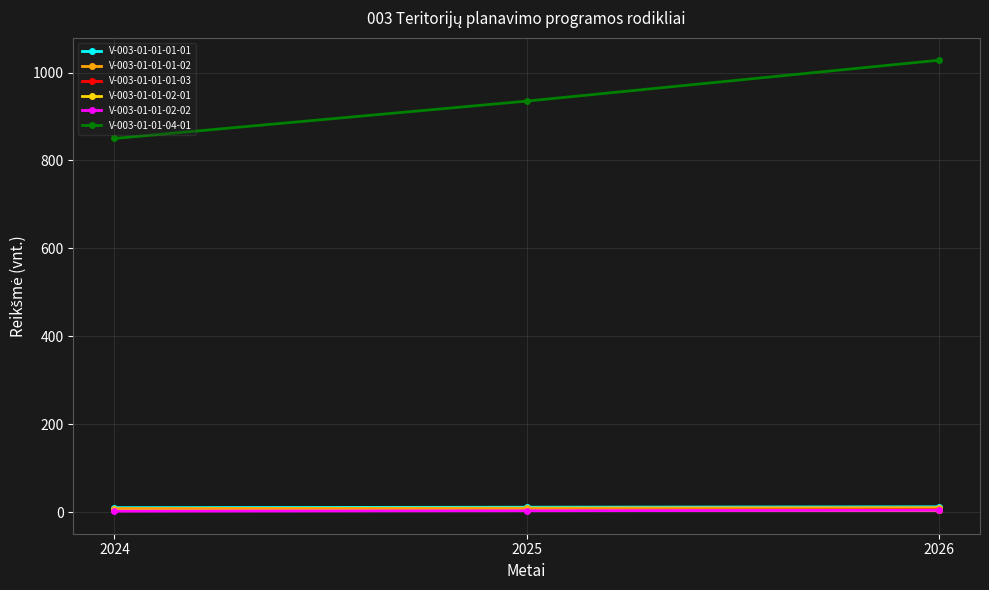

The value of V-003-01-01-01-01 at 2026 is 12. True or false?

True